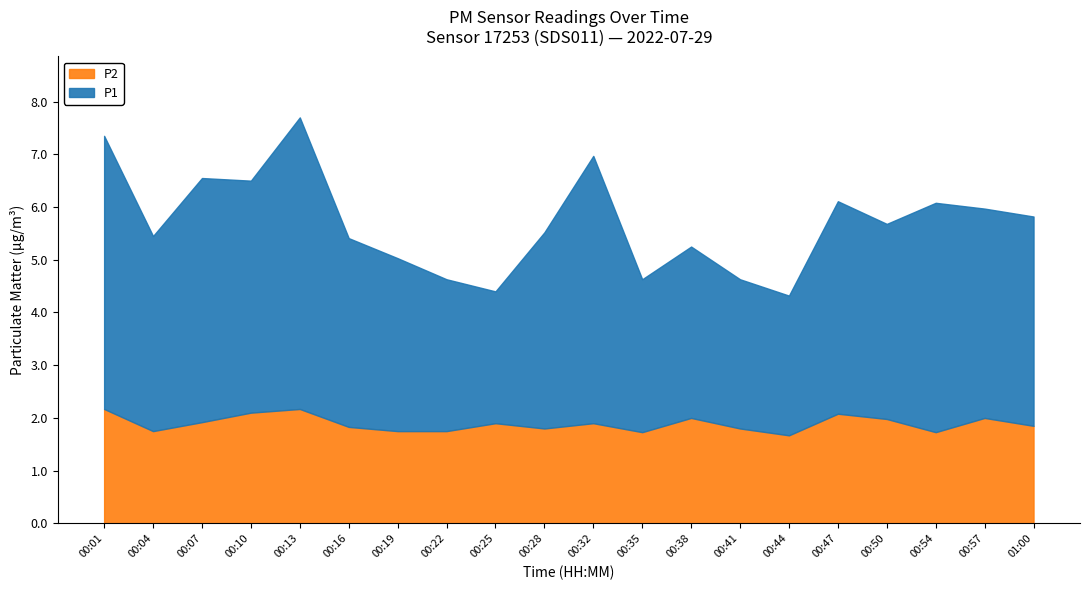

How many lines are shown in the chart?

2